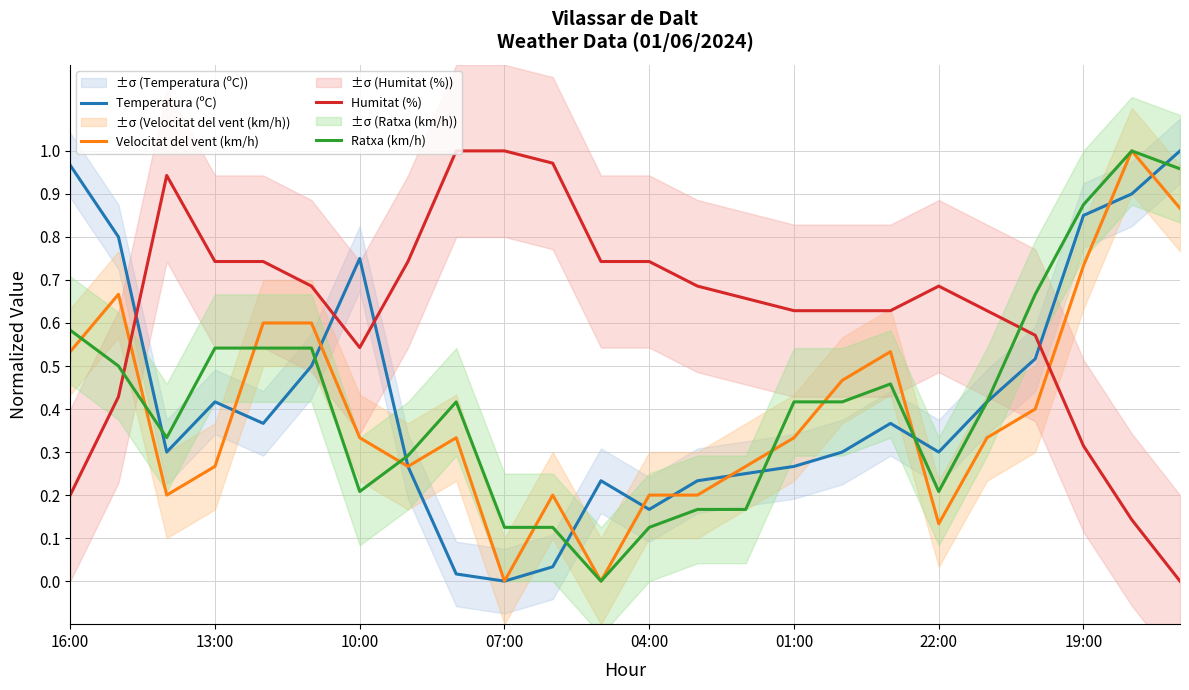

Which series has the largest range (max minus min)?

Temperatura (ºC)